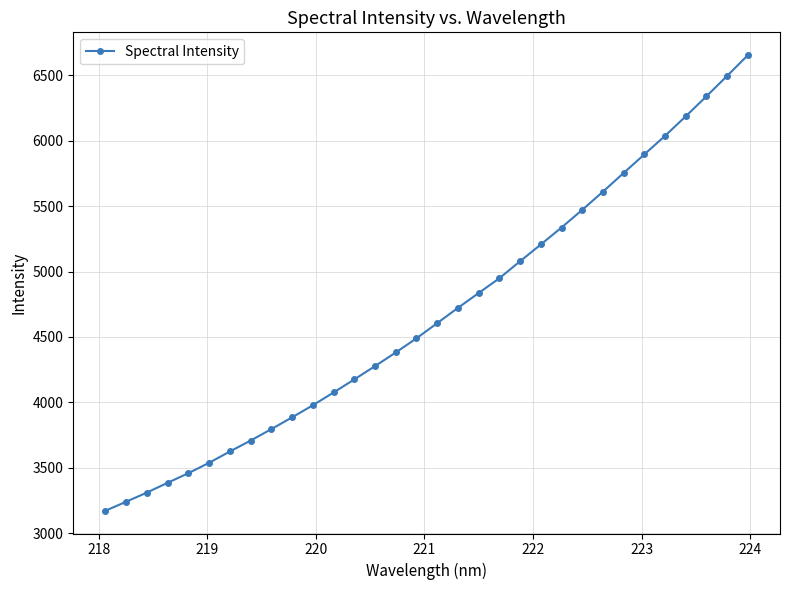

What is the sum of all values?

149674.7